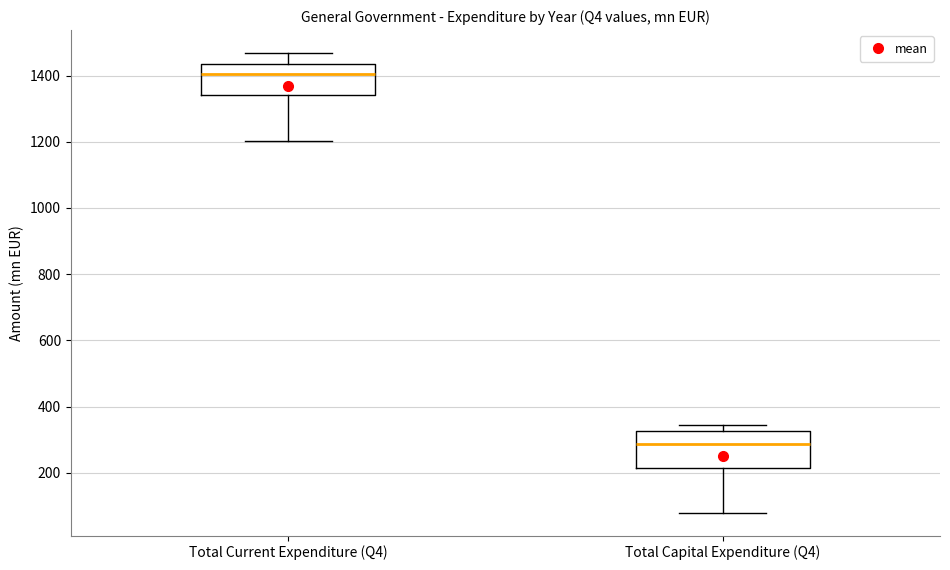

Reading left to right, transcribe this box plot: for each box, give where its median line is, the range the box spans, and where its two whiskers end, as read against the y-axis. The values are not printed on the chart, so give them approximately, as read against the axis.

Total Current Expenditure (Q4): median 1400, box 1340 to 1440, whiskers 1200 to 1460
Total Capital Expenditure (Q4): median 280, box 220 to 320, whiskers 80 to 340